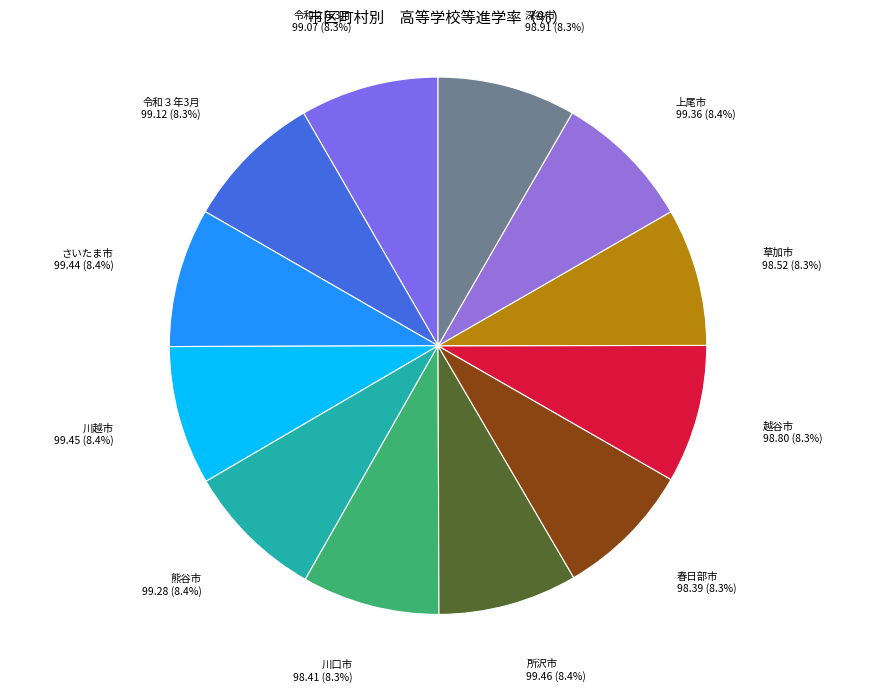

To the nearest percent, what percentage of the pie is さいたま市?

8%